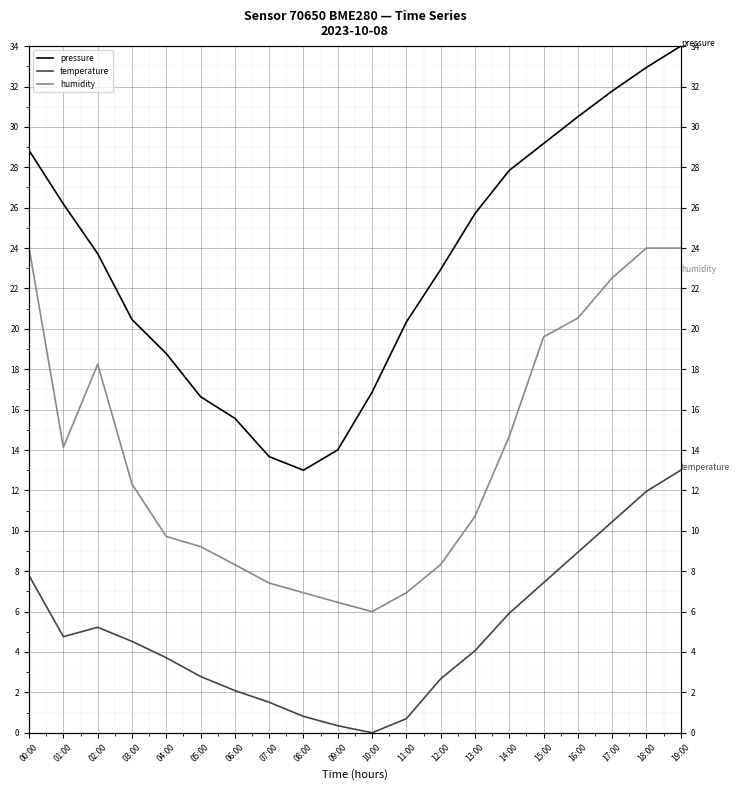

What are all the series names shown in the legend?

pressure, temperature, humidity